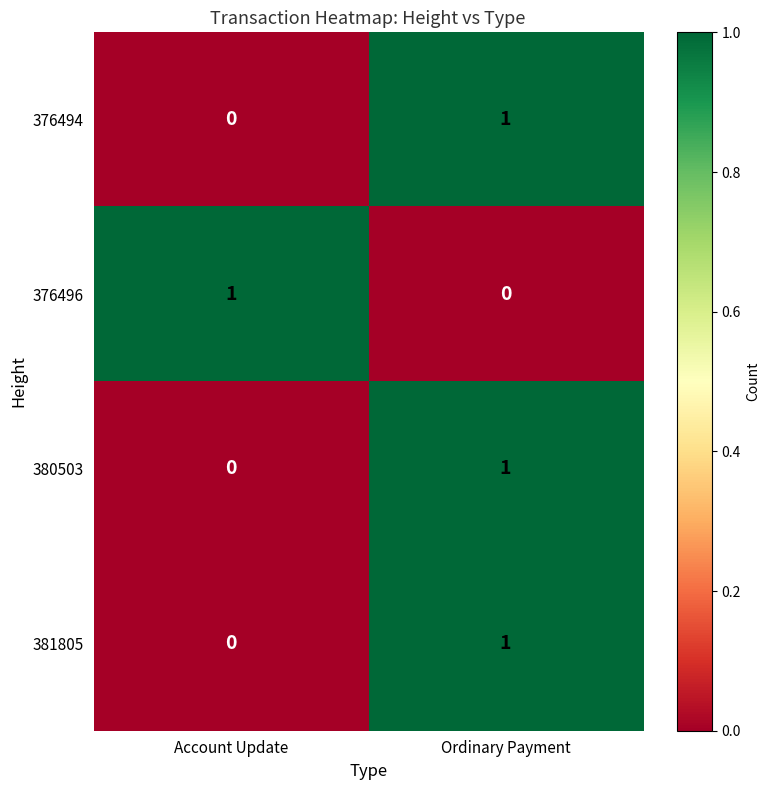

The 376496 series shows 0 at Ordinary Payment. True or false?

True